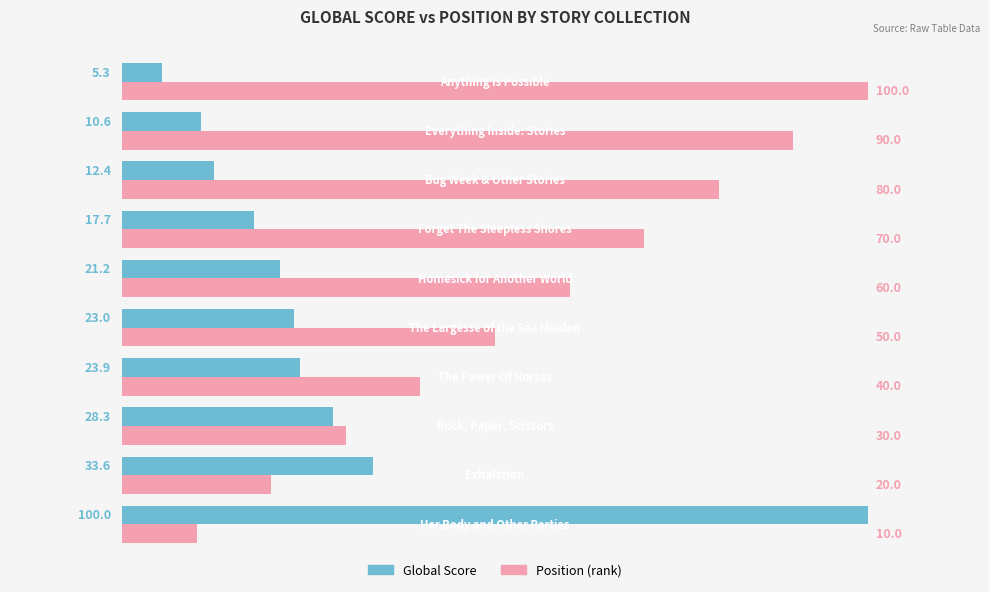

What is the maximum value shown in the chart?

100.0